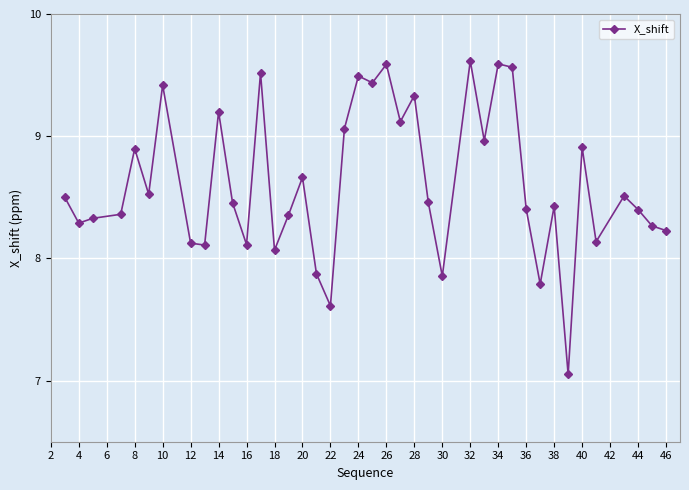

How many data points are less than 8?

5